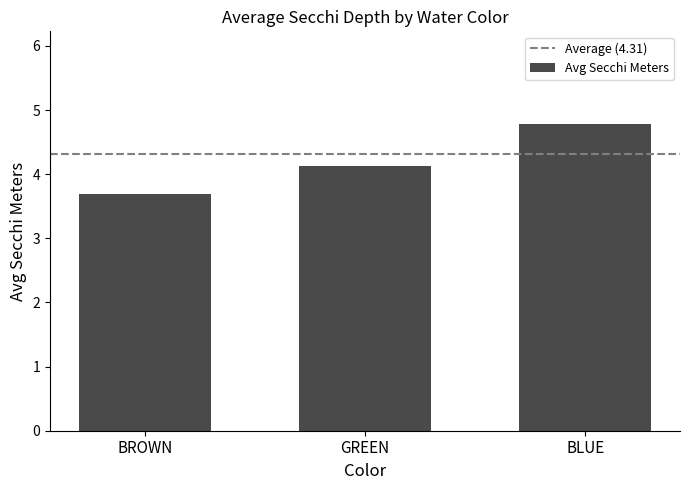

What is the maximum value shown in the chart?

4.8